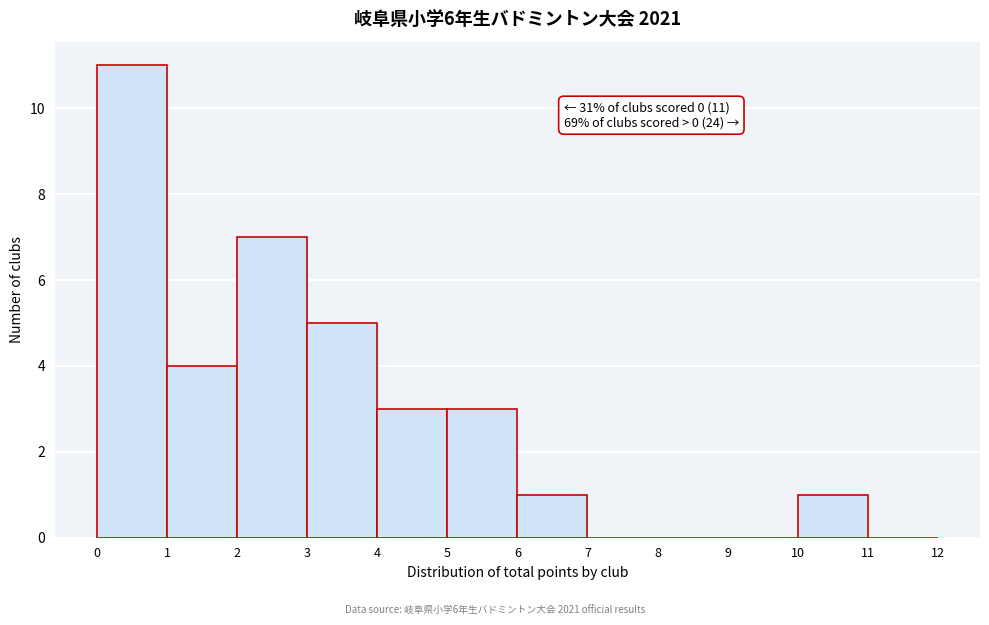

Which range on the x-axis has the tallest bar?

0 to 1